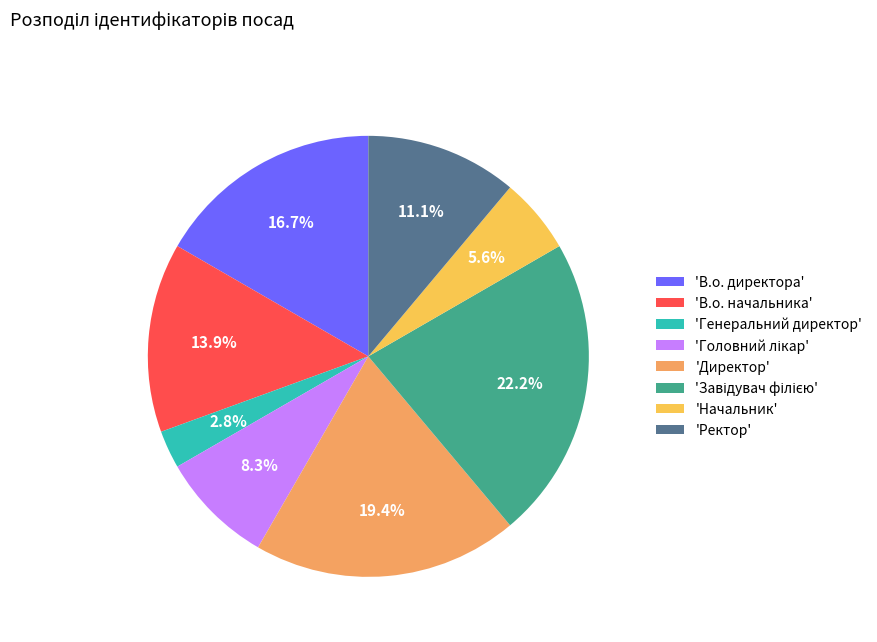

To the nearest percent, what is the average slice percentage?

12%